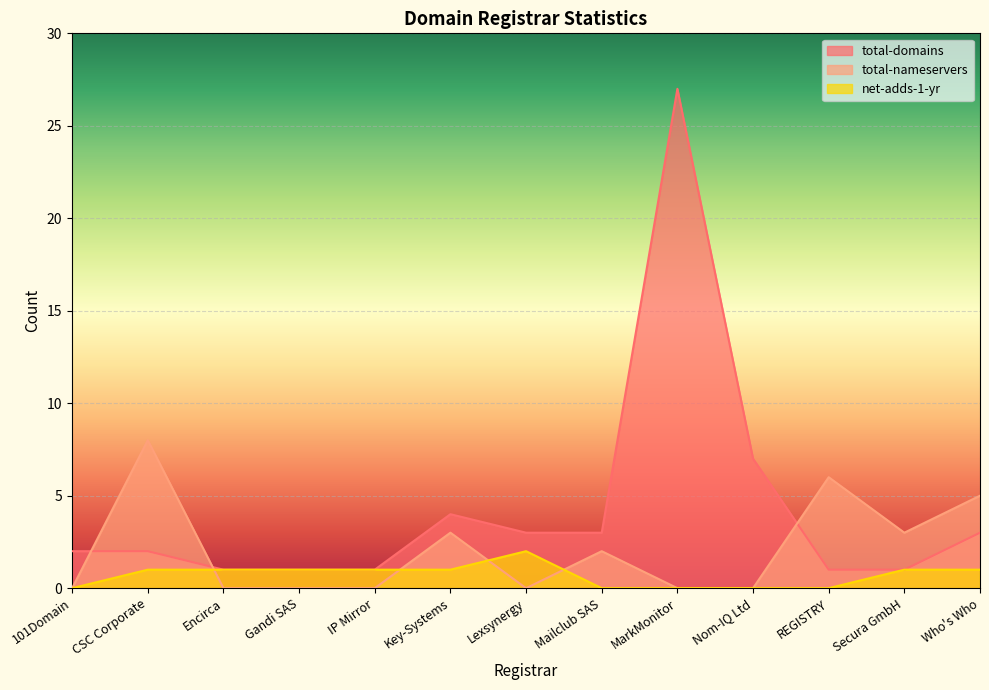

Which has a higher value, REGISTRY or Gandi SAS?

REGISTRY